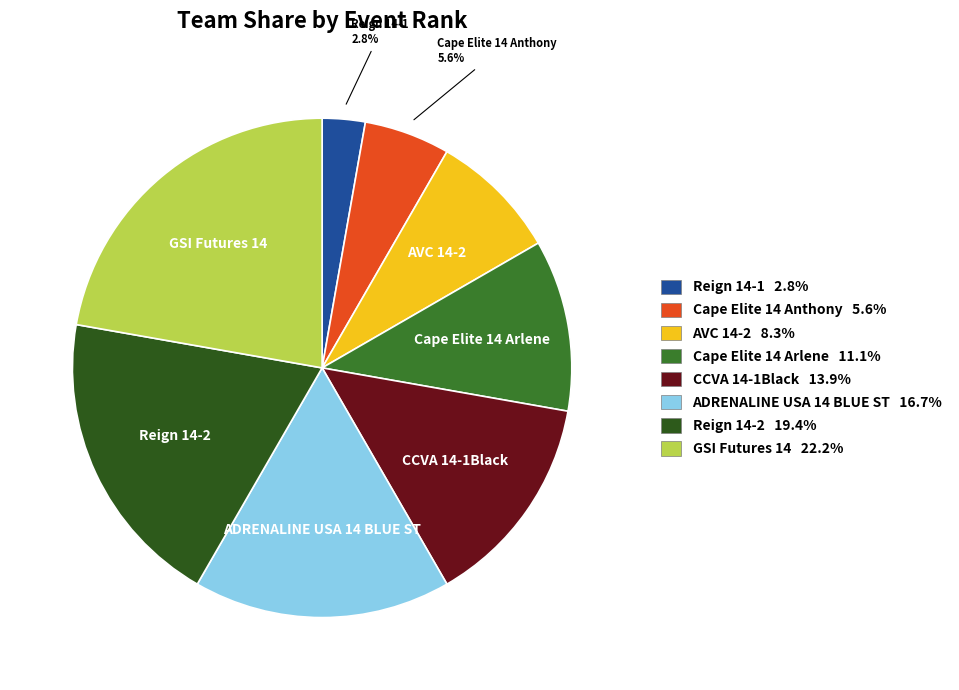

Approximately how many times larger is the value at Cape Elite 14 Arlene compared to Reign 14-2?

0.6